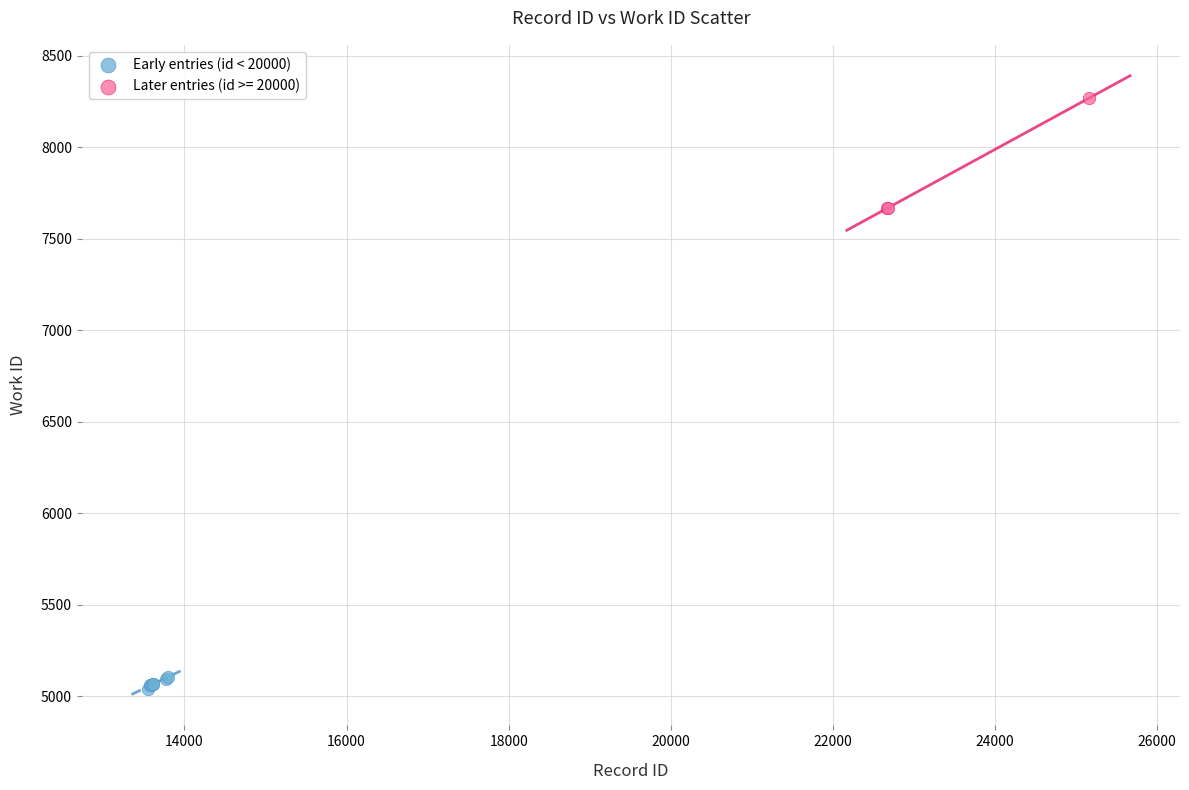

Which series reaches the minimum Y coordinate?

Early entries (id < 20000)